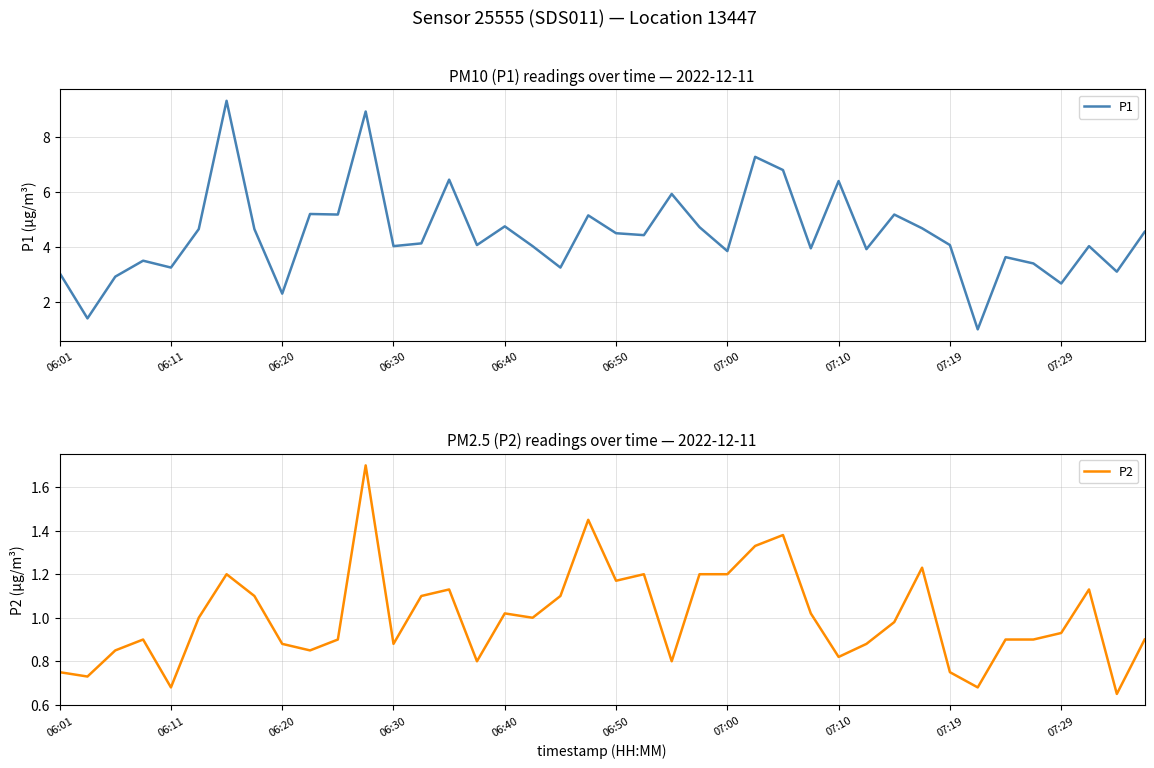

How many interior local valleys does the P2 series have?

11